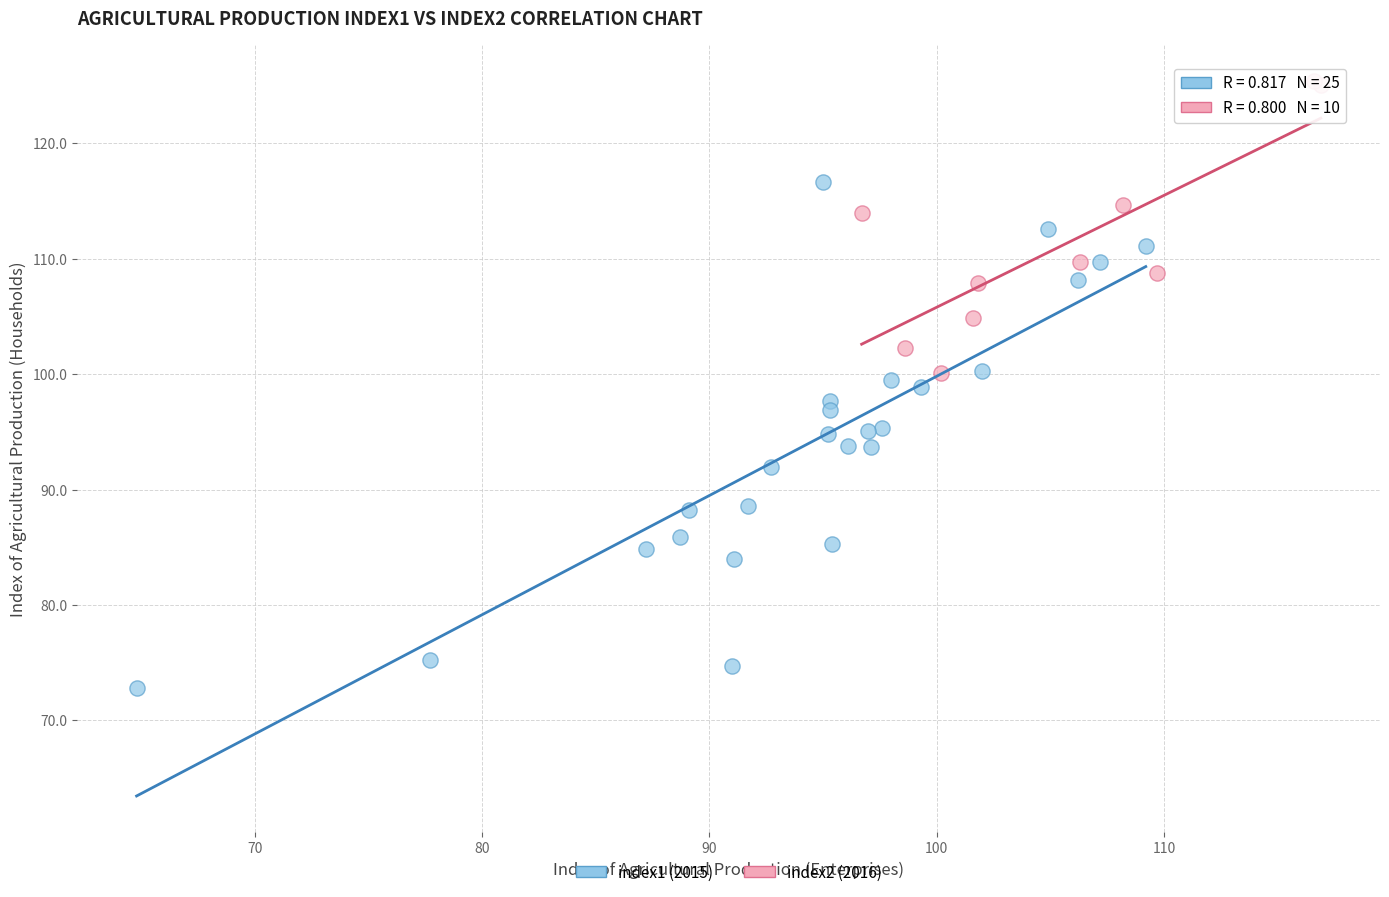

Which series reaches the minimum Y coordinate?

index1 (2015)